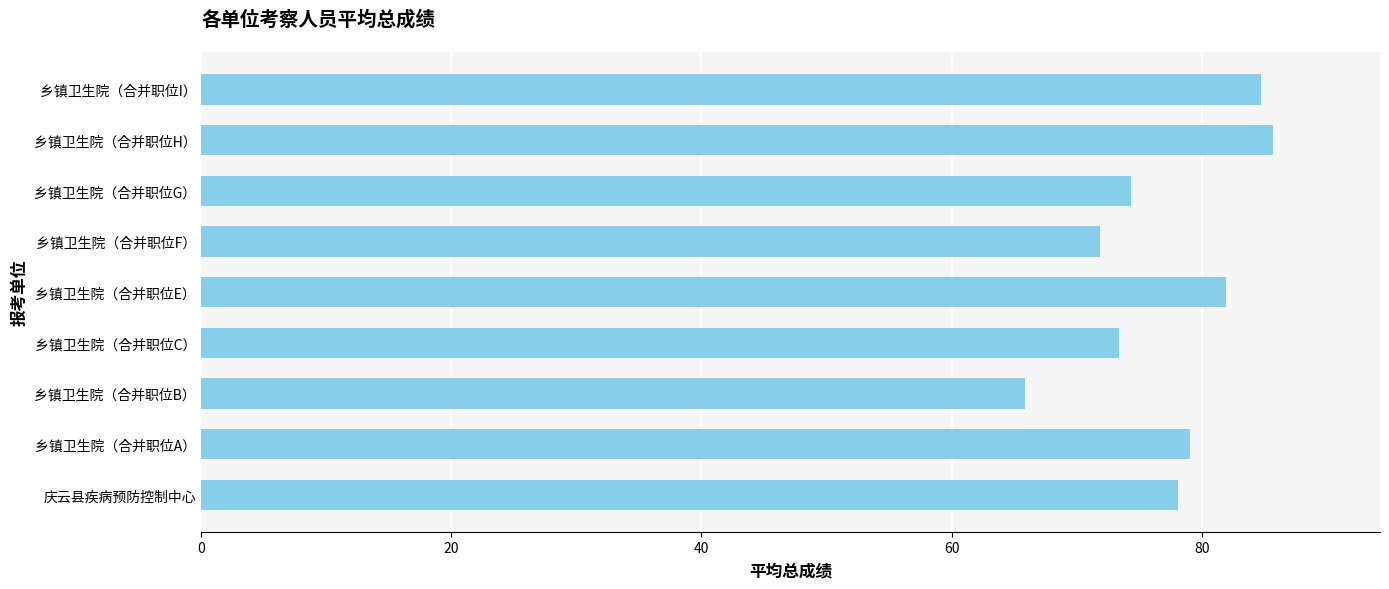

What is the average value?

77.2